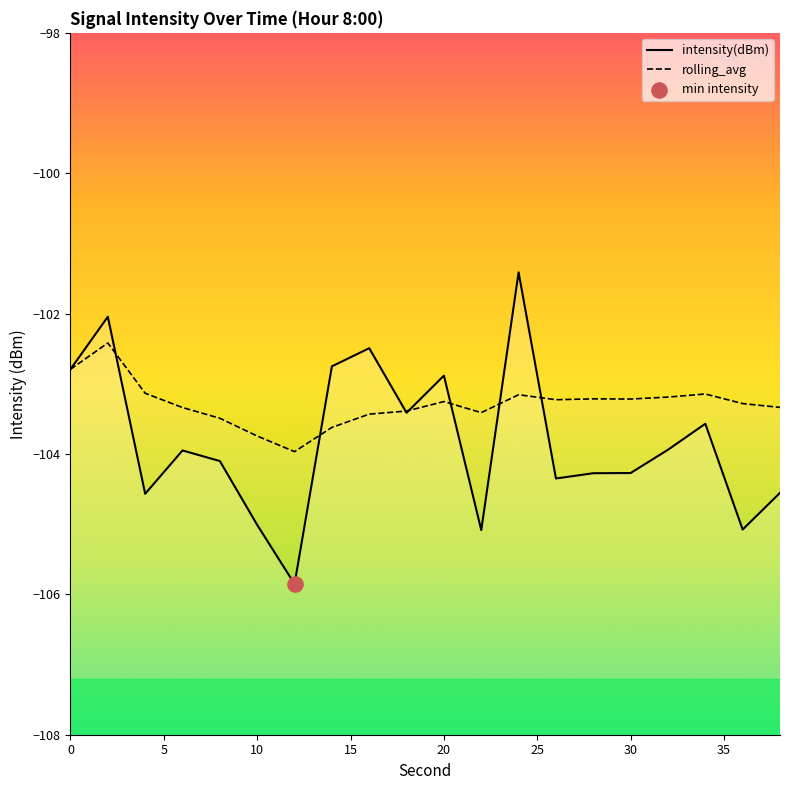

At how many categories does at least one series exceed -105?

20